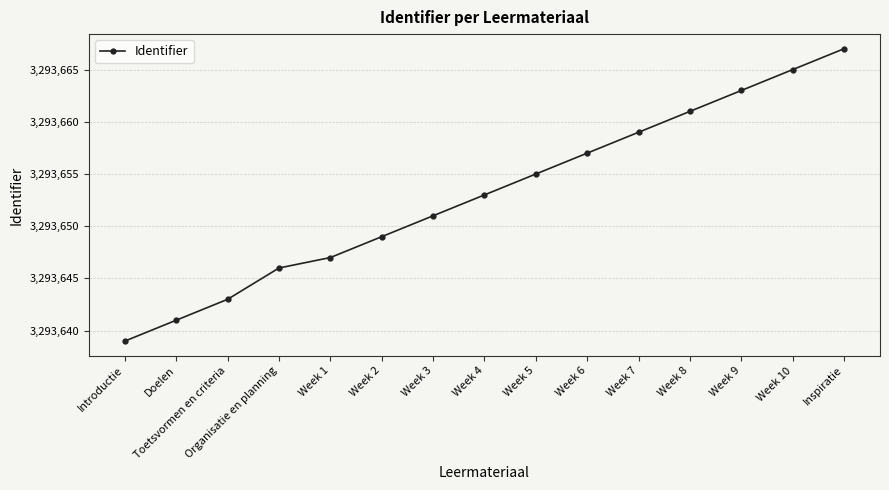

Which has a higher value, Toetsvormen en criteria or Week 1?

Week 1